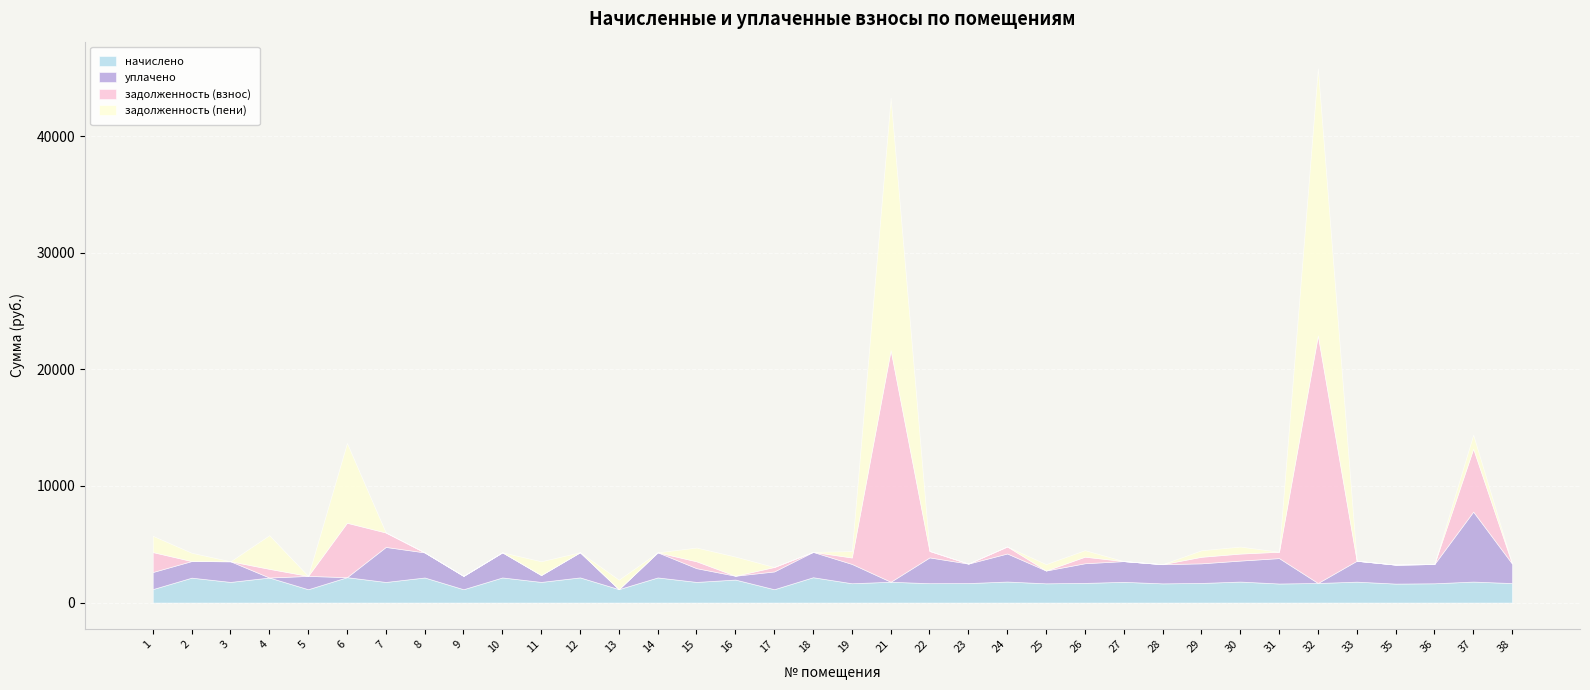

What is the difference between the уплачено values at 26 and 35?

59.0